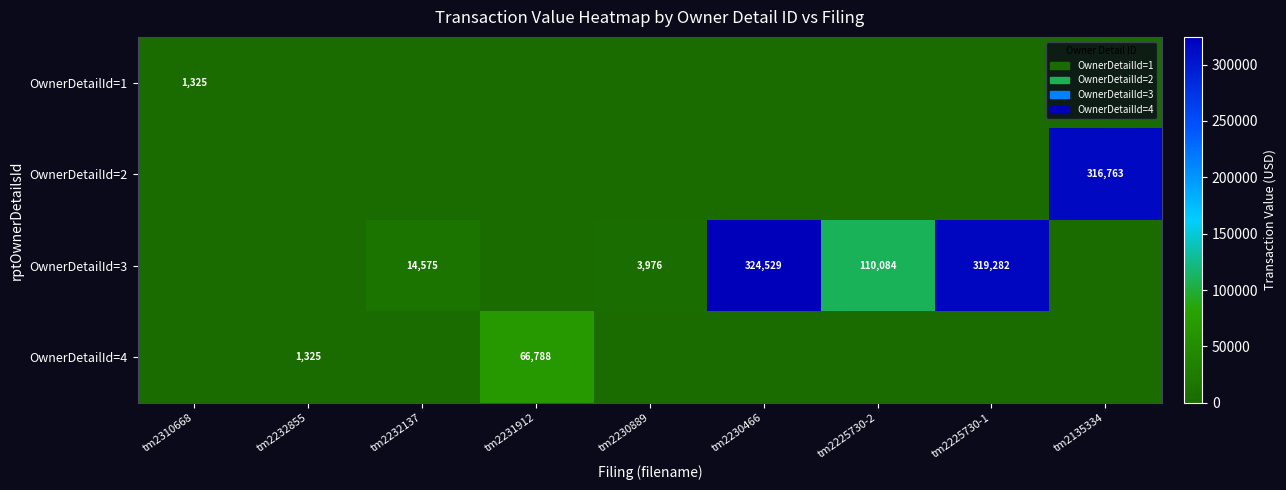

The OwnerDetailId=3 series shows 6042 at tm2230889. True or false?

False